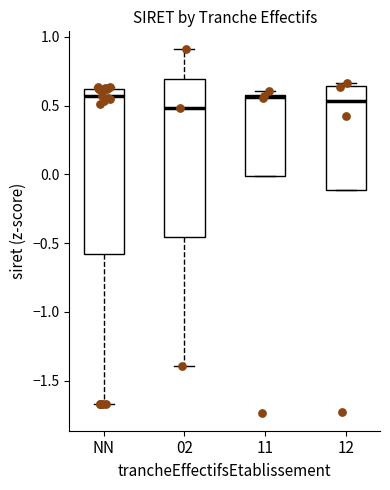

Where does the lower whisker of the box for NN end on the y-axis? The values are not printed on the chart, so give them approximately, as read against the axis.

-1.65